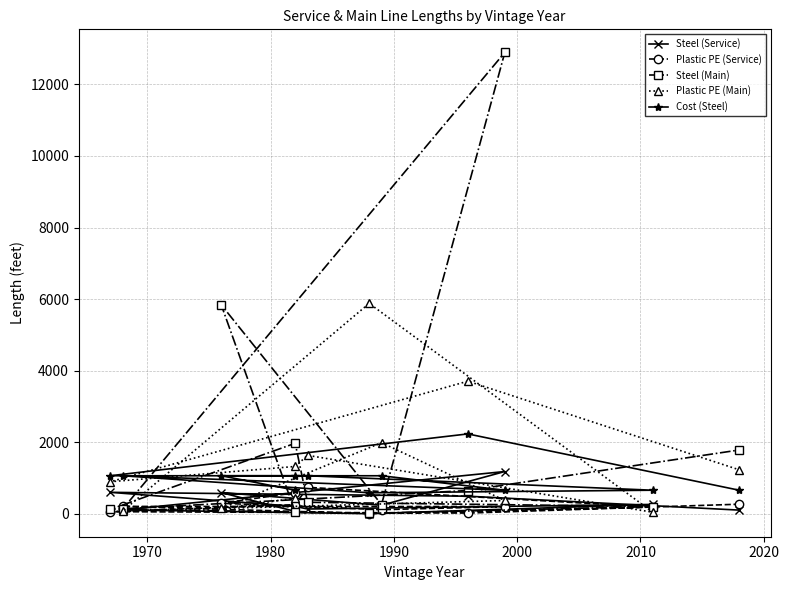

Reading left to right, what are all the values shown in this chart?

Steel (Service): 63.2	589.8	236.3	1178.8	104.9	0.5	259.0	130.9	204.0	596.7	488.6	99.8
Plastic PE (Service): 586.0	291.6	112.0	198.9	202.8	3.0	186.0	736.0	252.8	56.0	17.0	265.0
Steel (Main): 48.0	5840.3	253.8	12896.0	126.4	9.8	200.2	319.0	1968.7	117.8	647.8	1780.2
Plastic PE (Main): 432.0	144.9	1983.8	368.6	69.0	5879.3	40.6	1630.7	1320.2	893.1	3703.6	1227.2
Cost (Steel): 655.9	1060.2	1060.2	655.9	1060.2	584.0	655.9	1060.2	1060.2	1060.2	2229.9	655.9